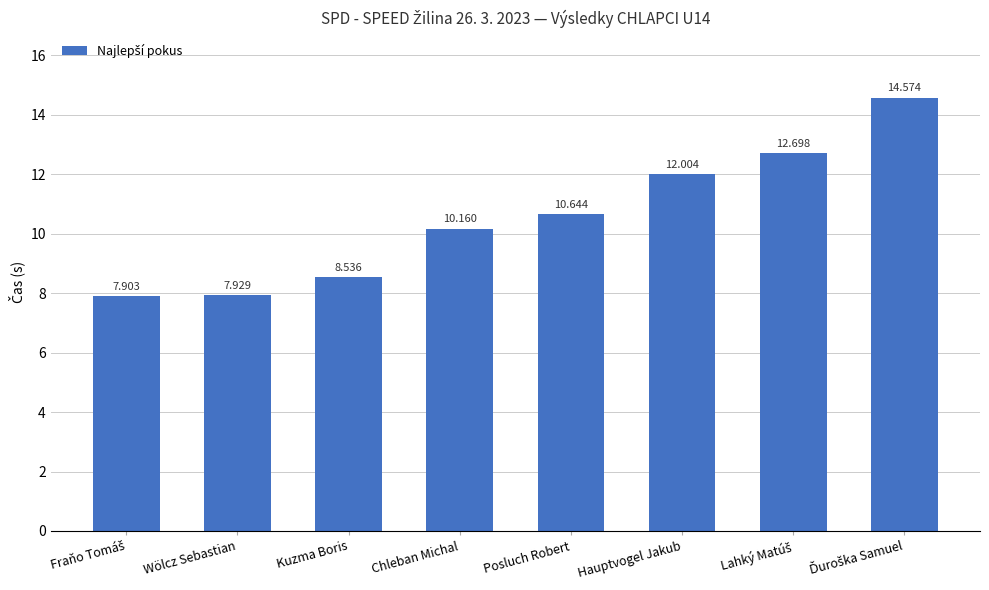

At which label does the data first exceed 10?

Chleban Michal